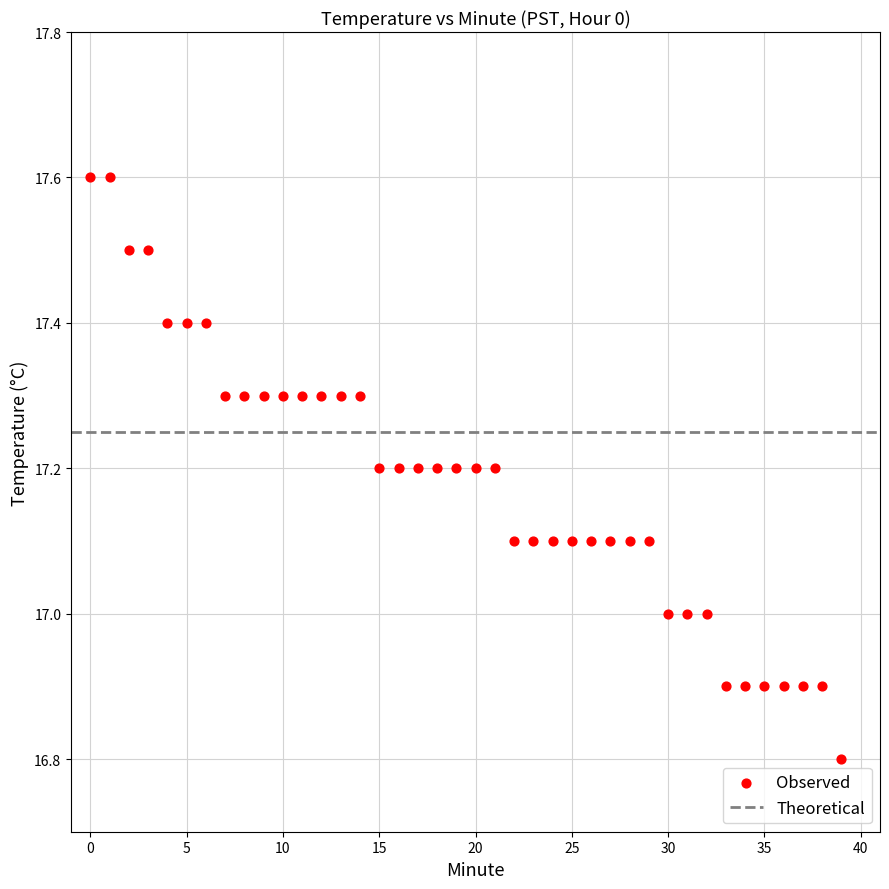

What is the range of Y values (max minus min)?

0.8